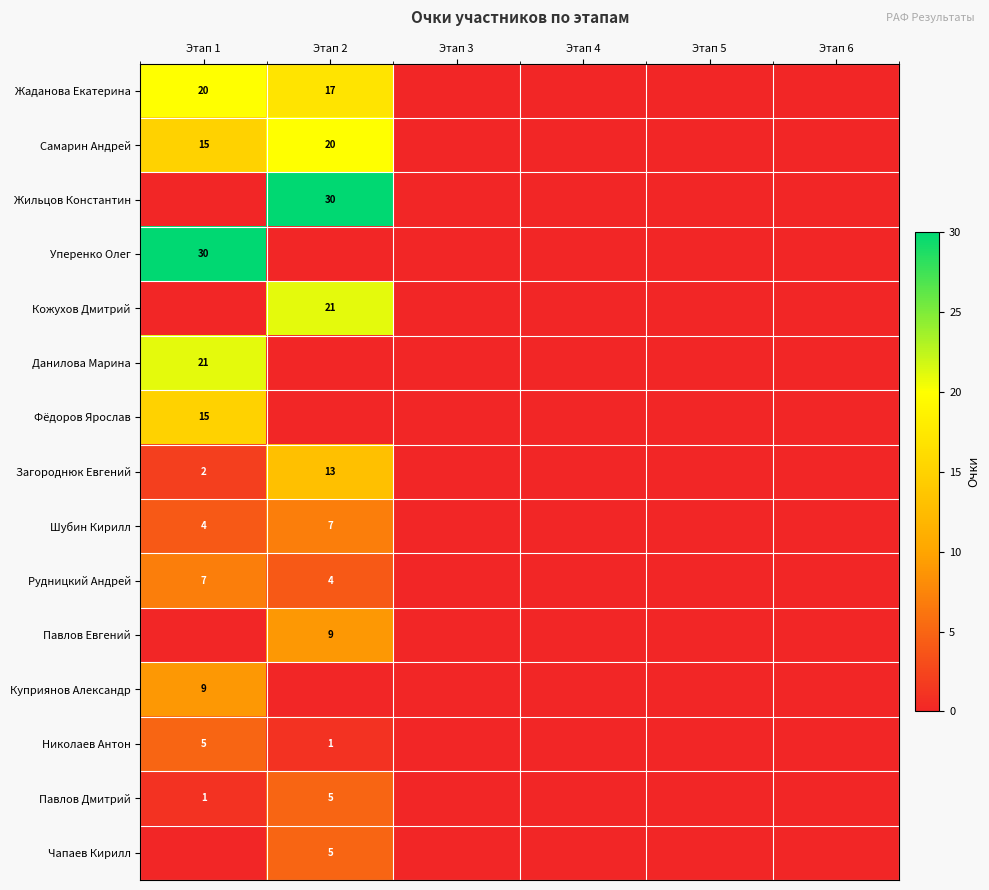

Is the value of Шубин Кирилл at Этап 1 greater than the value of Фёдоров Ярослав at Этап 1?

No